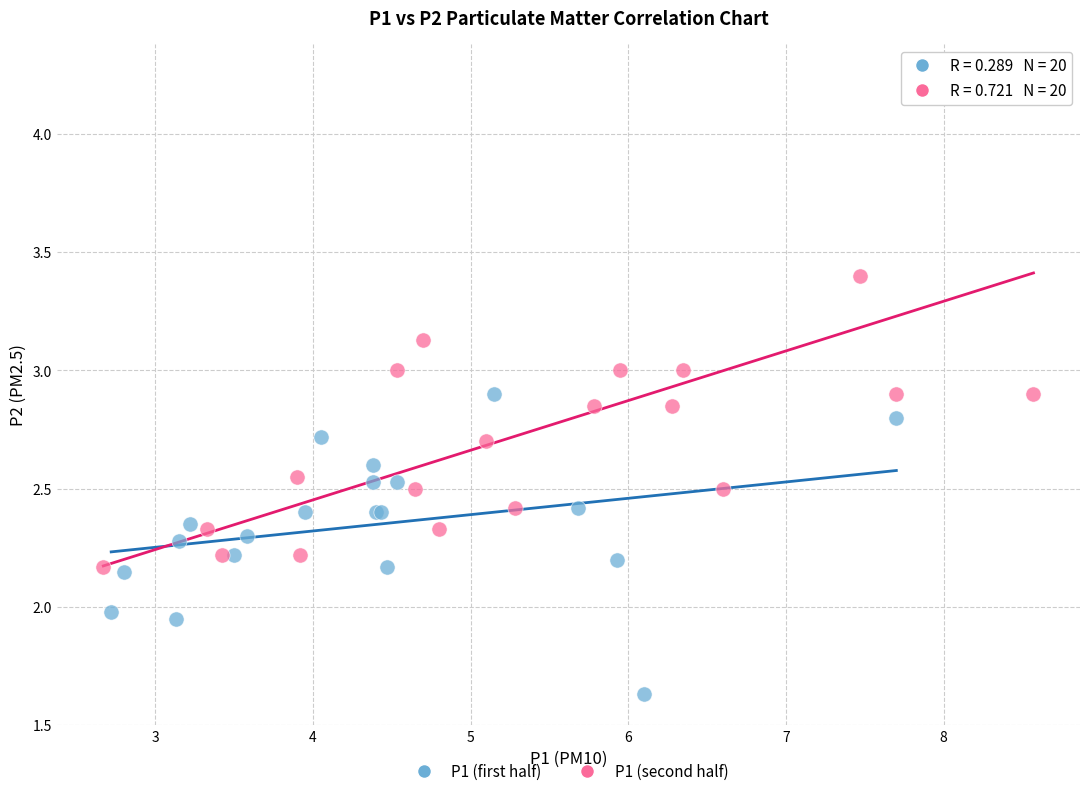

What are all the series names shown in the legend?

P1 (first half), P1 (second half)